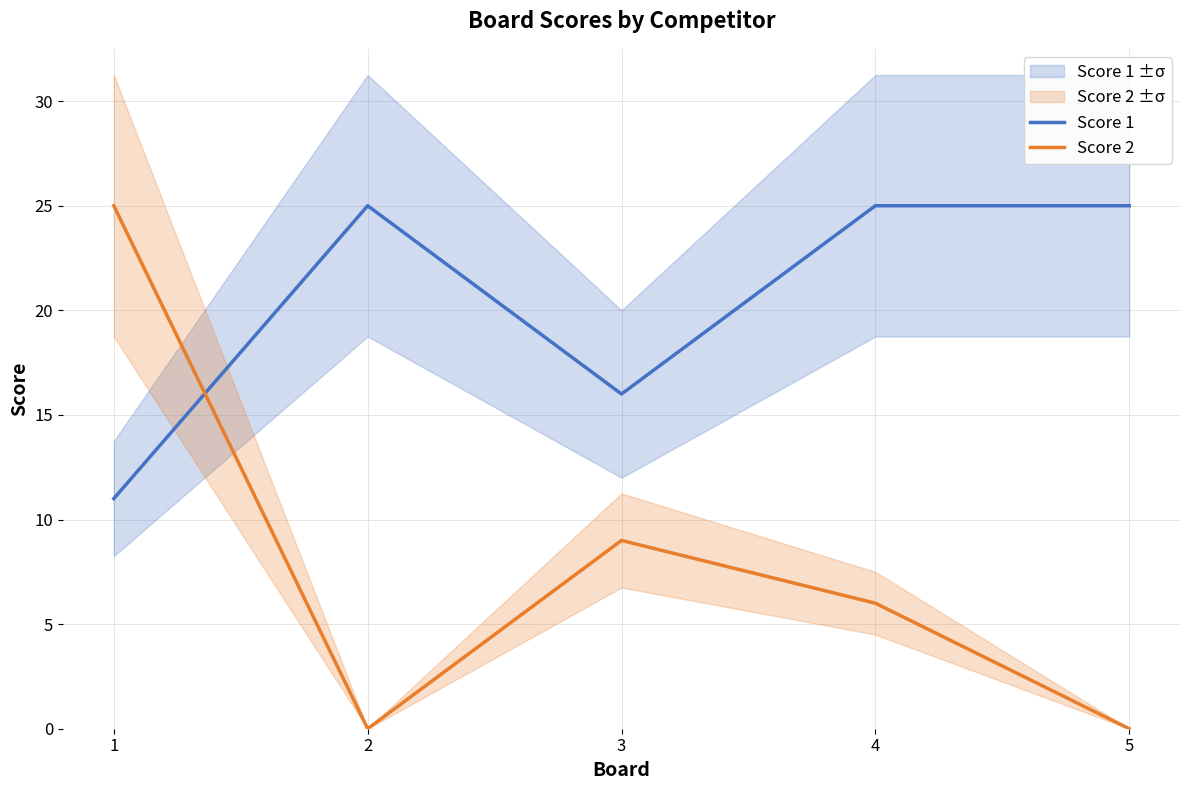

Which series changed the most between 4 and 5?

Score 2